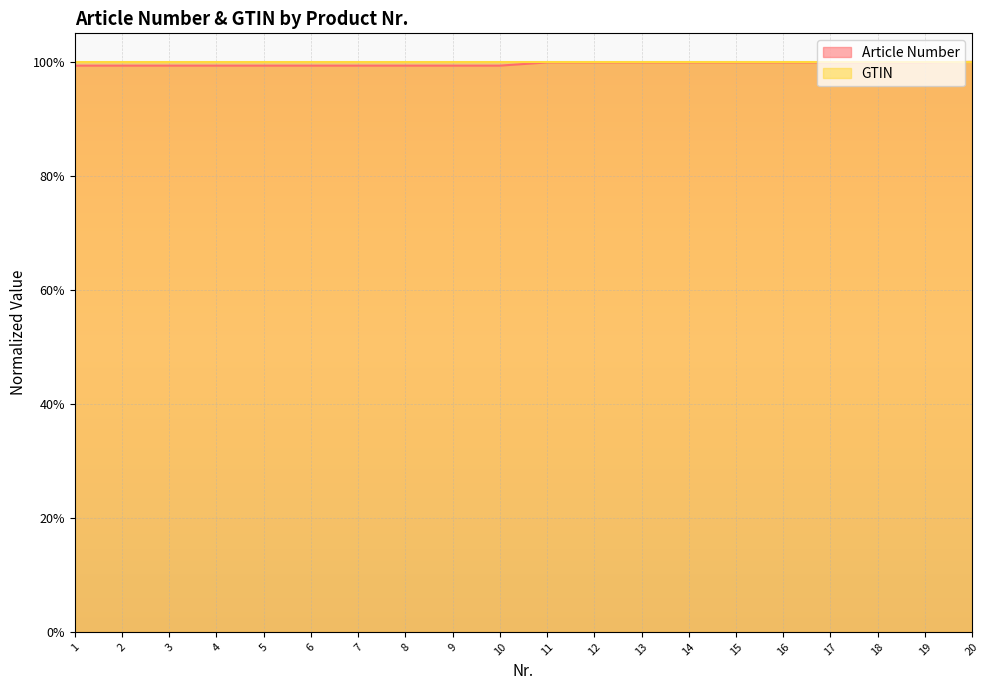

At how many categories does at least one series exceed 0?

20